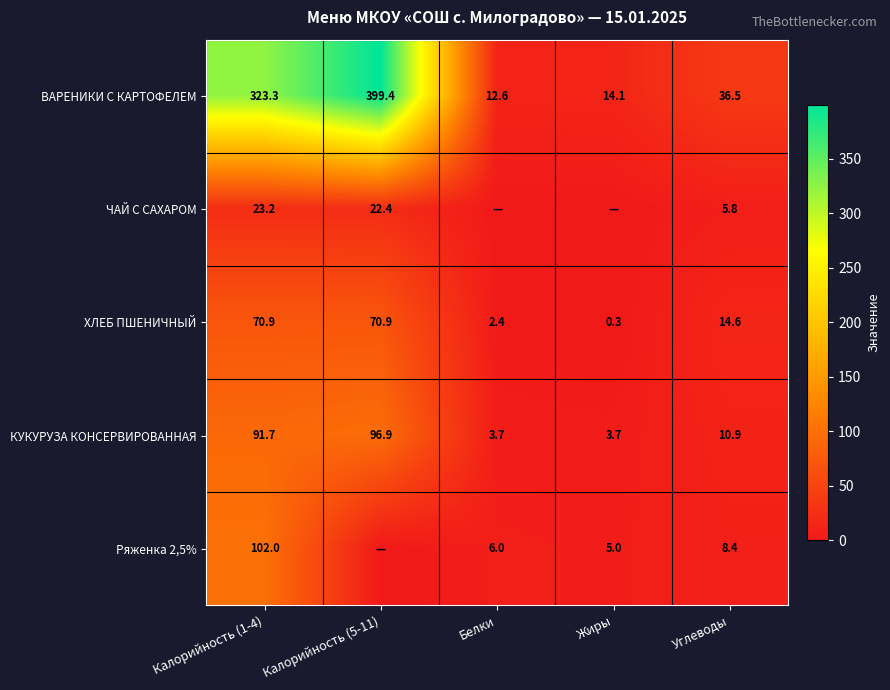

Between Углеводы and Калорийность (5-11), which is larger?

Калорийность (5-11)